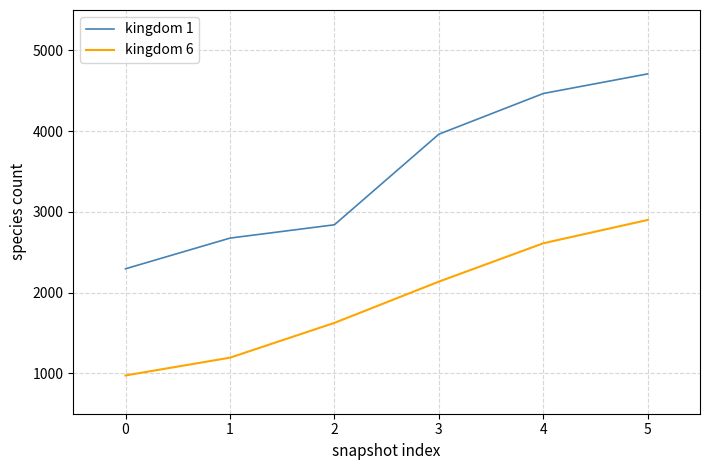

Which series has the widest spread of values?

kingdom 1